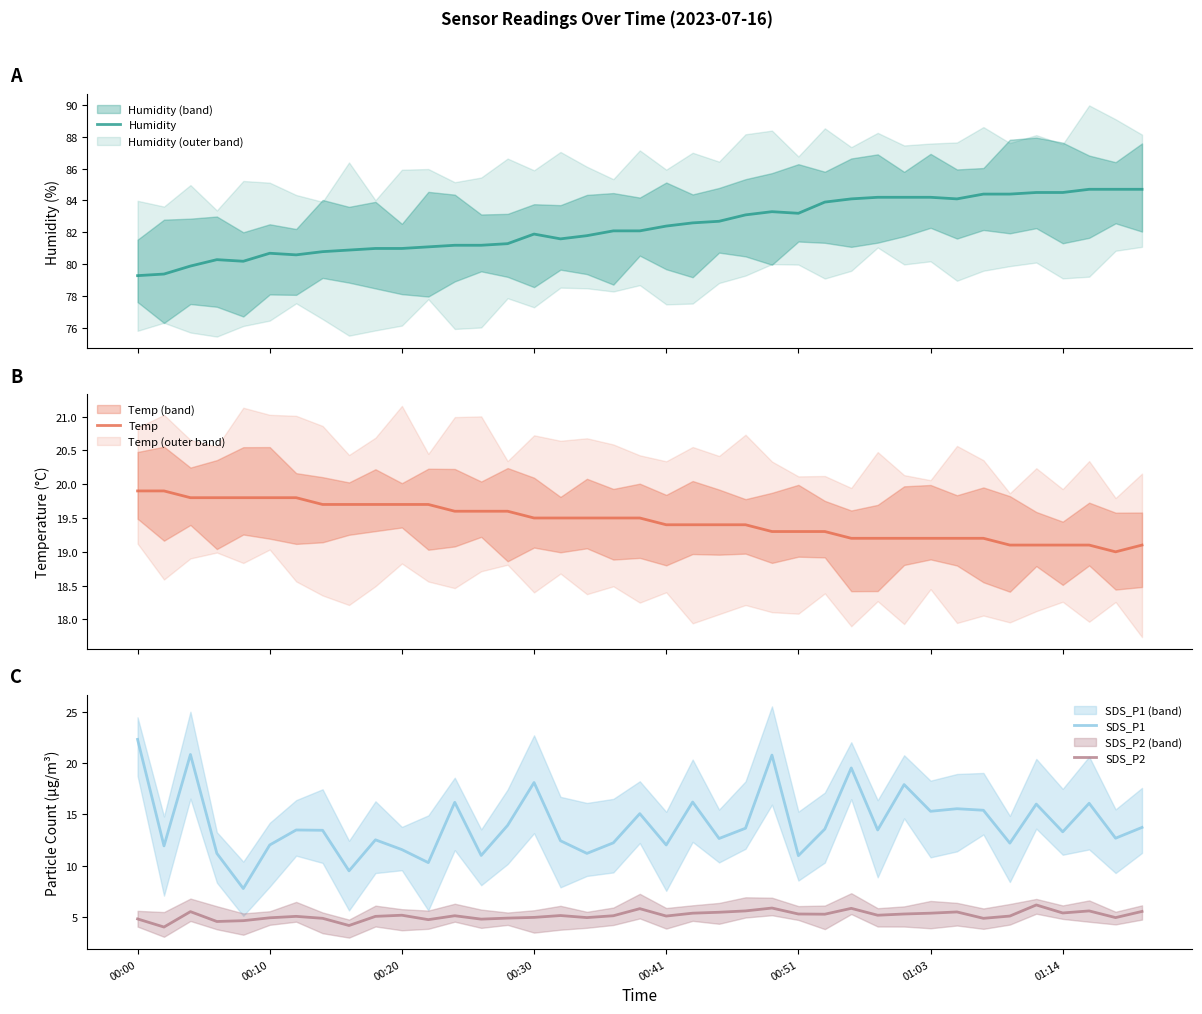

What is the average value of the Temp series?

19.5